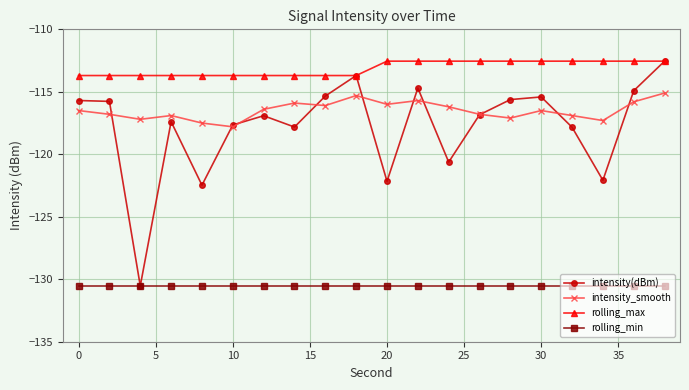

Which series has the widest spread of values?

intensity(dBm)